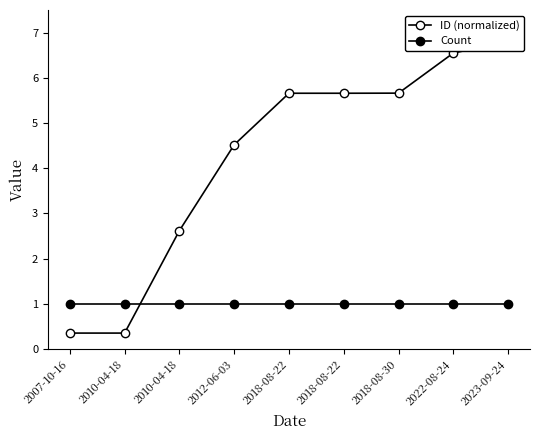

After their last crossing, which series has the higher values: ID (normalized) or Count?

ID (normalized)